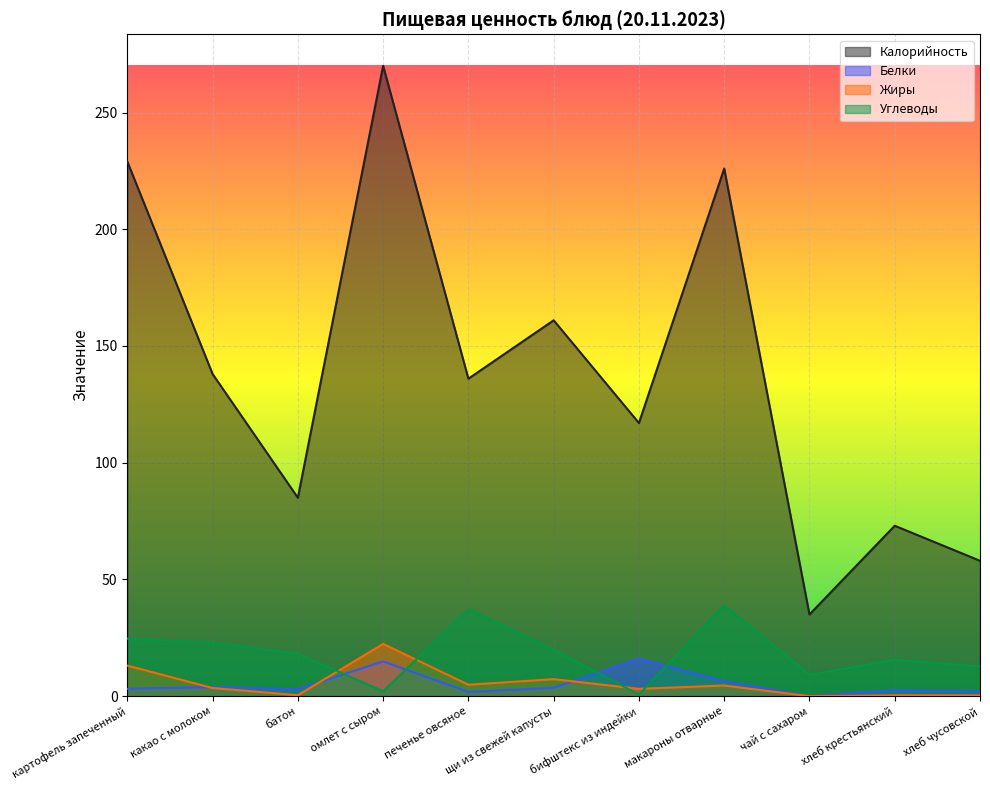

What is the label of the 1st point from the left?

картофель запеченный